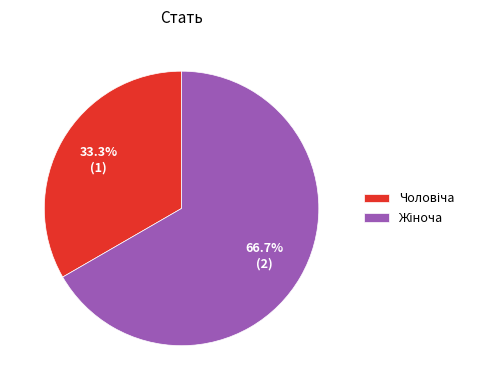

Is there any slice that represents more than half of the pie?

Yes